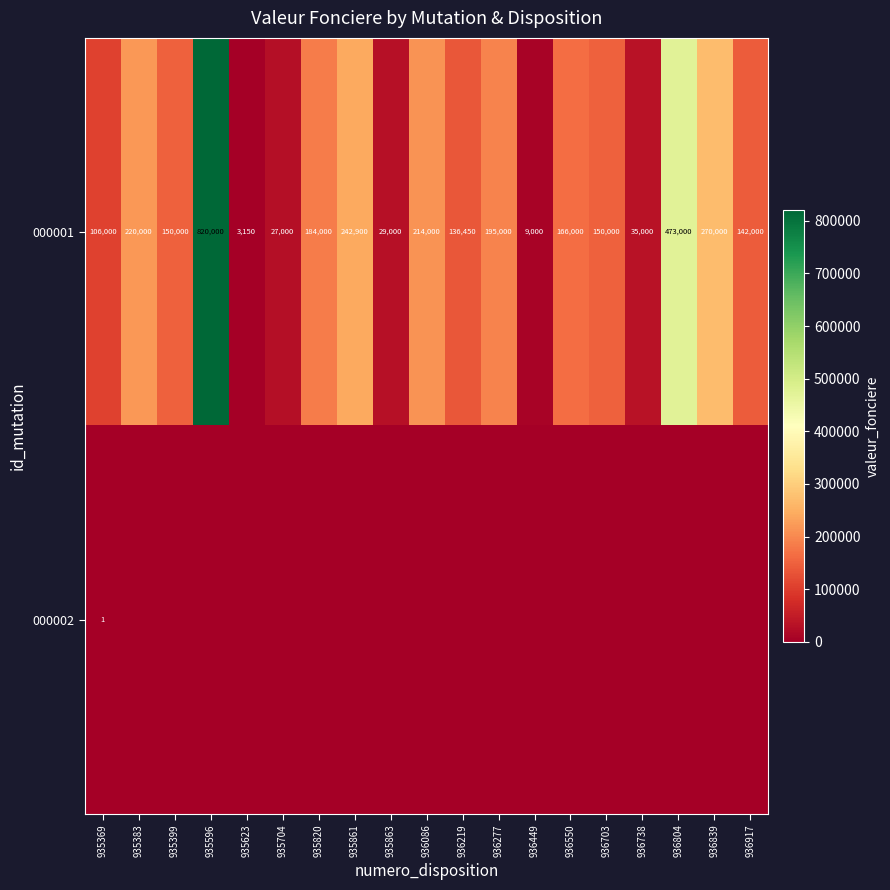

What is the sum of all 000001 values?

3572500